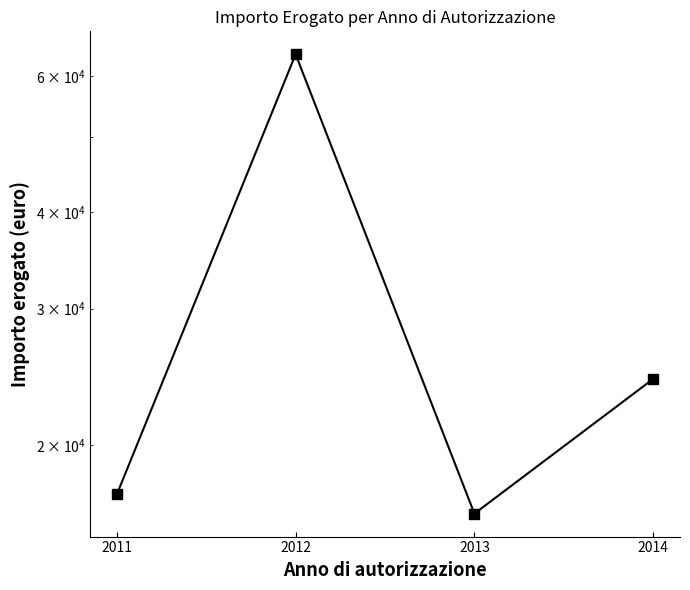

Approximately how many times larger is the value at 2012 compared to 2013?

3.9